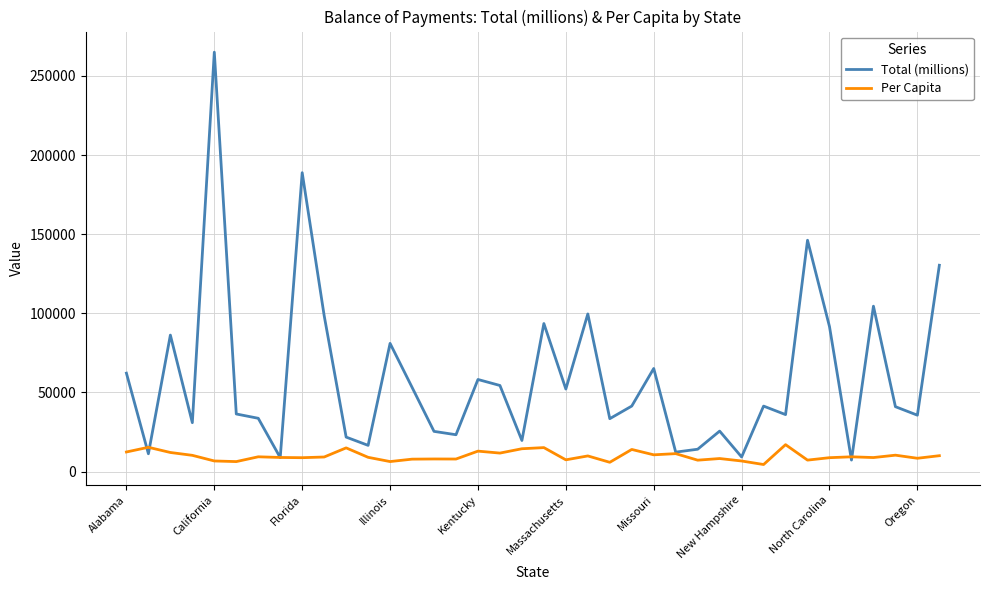

What is the greatest value displayed?

264998.4